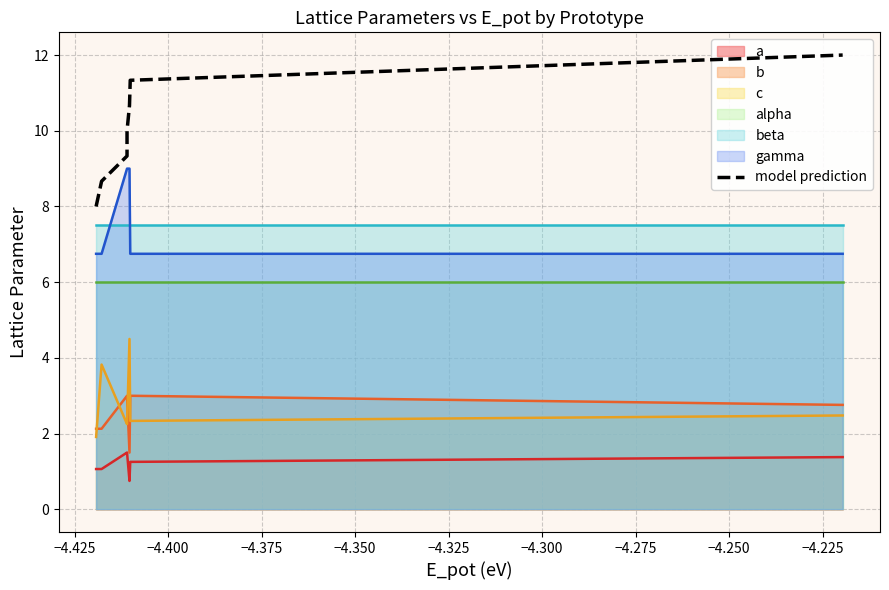

How many categories are shown in the chart?

7